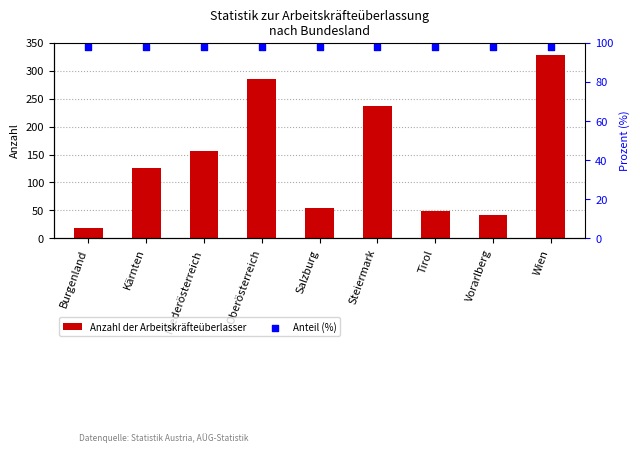

At which category is the sum across all series the highest?

Wien